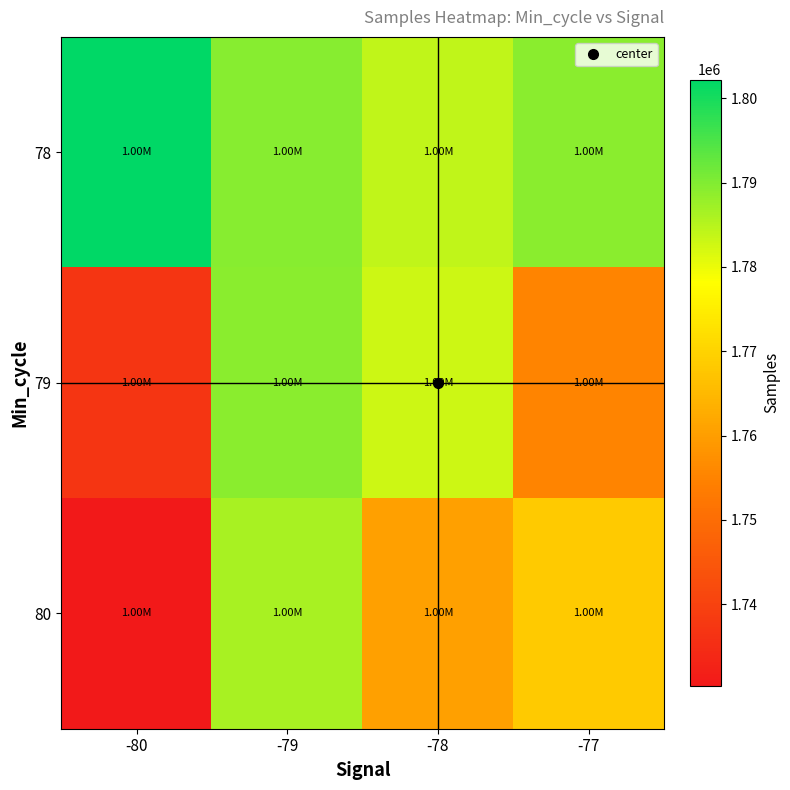

Which label corresponds to the largest value in the chart?

-80